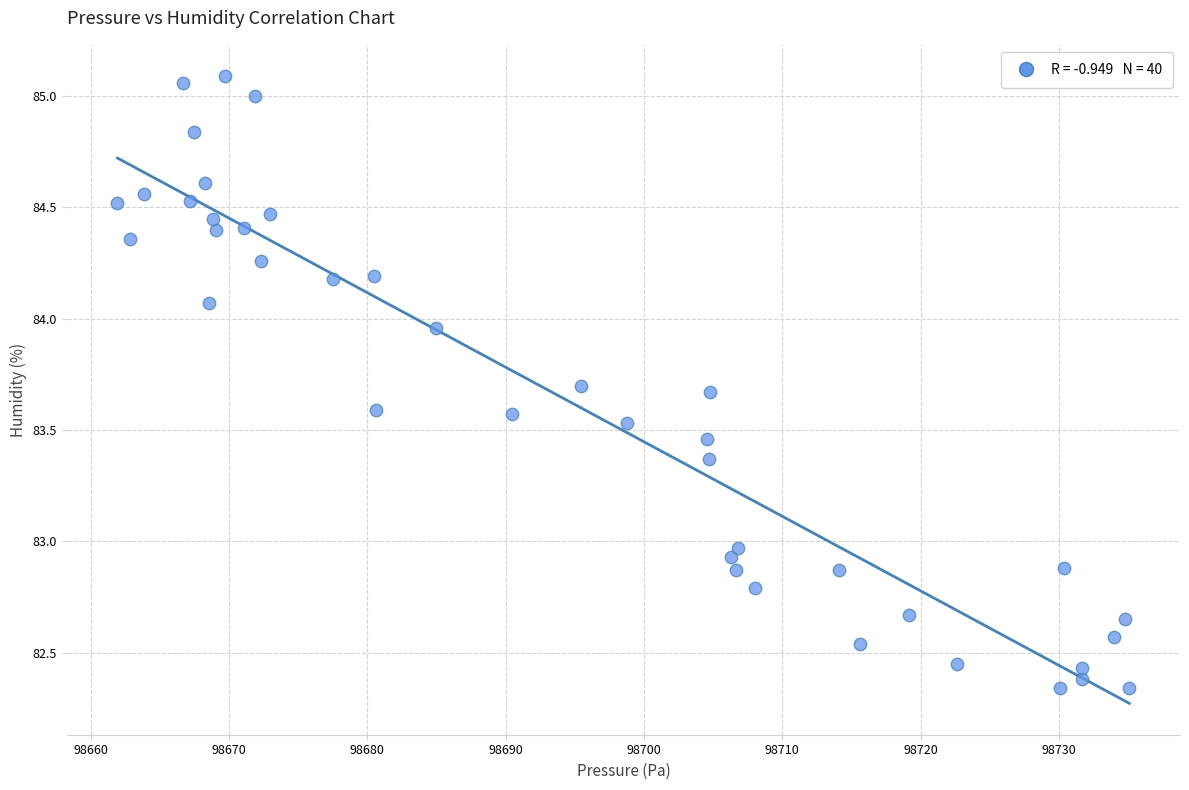

What is the range of X values (max minus min)?

73.1